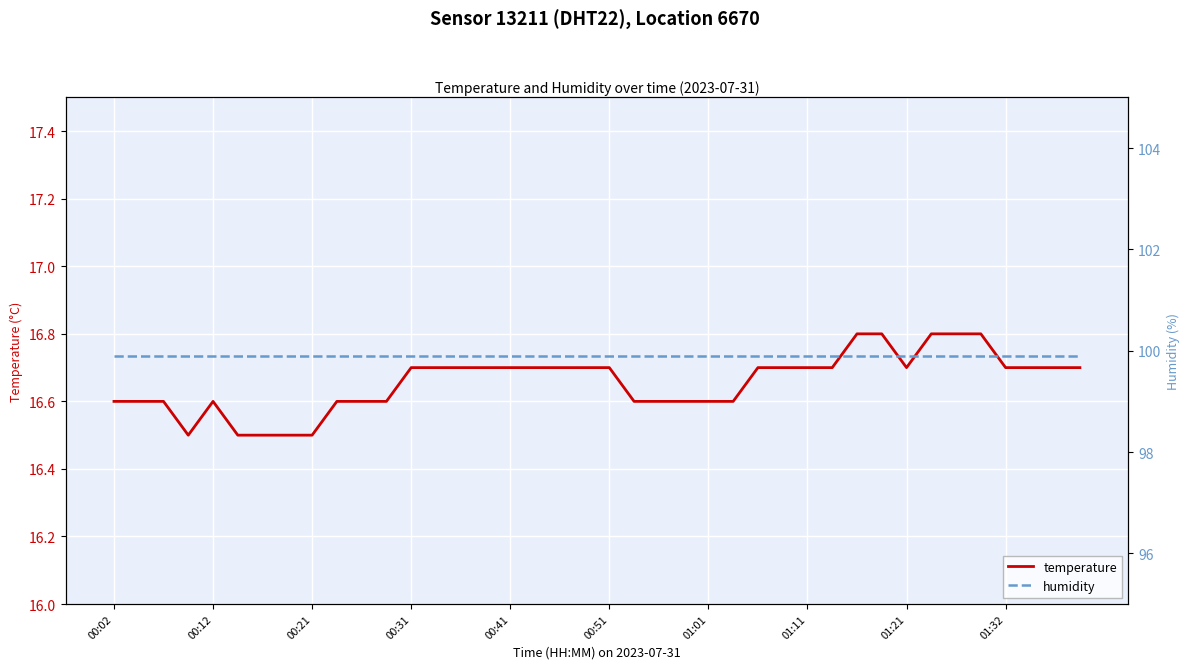

List the series in order of their peak value, highest first.

humidity, temperature